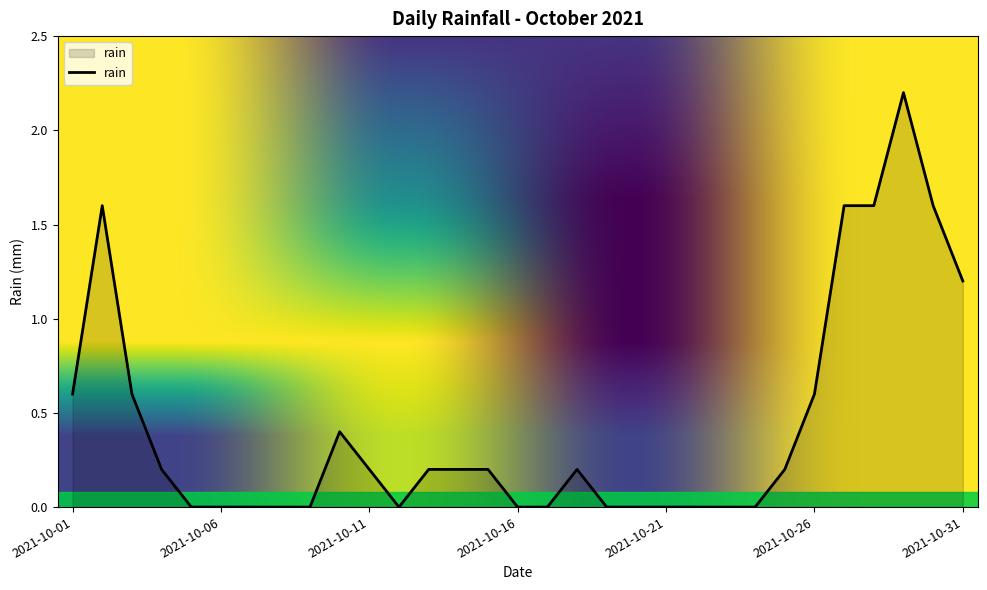

What is the difference between the maximum and minimum values?

2.2